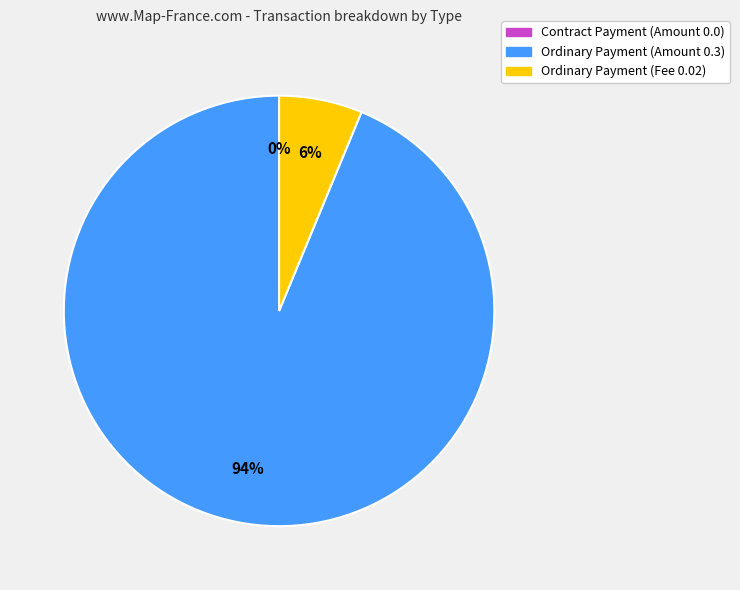

True or false: Ordinary Payment (Fee) accounts for 6% of the total.

True